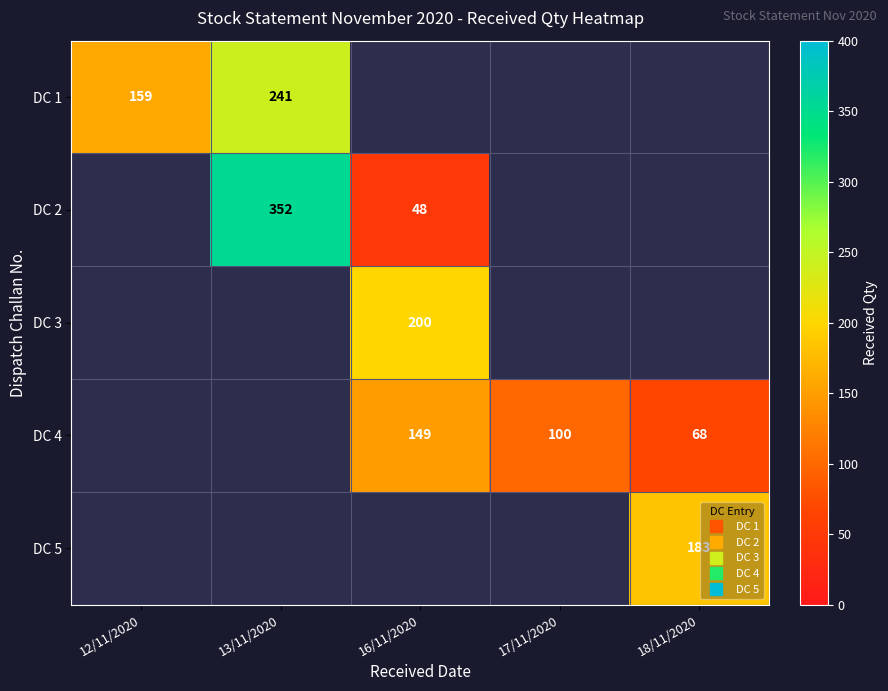

Is the value of DC 5 at 13/11/2020 greater than the value of DC 1 at 17/11/2020?

No